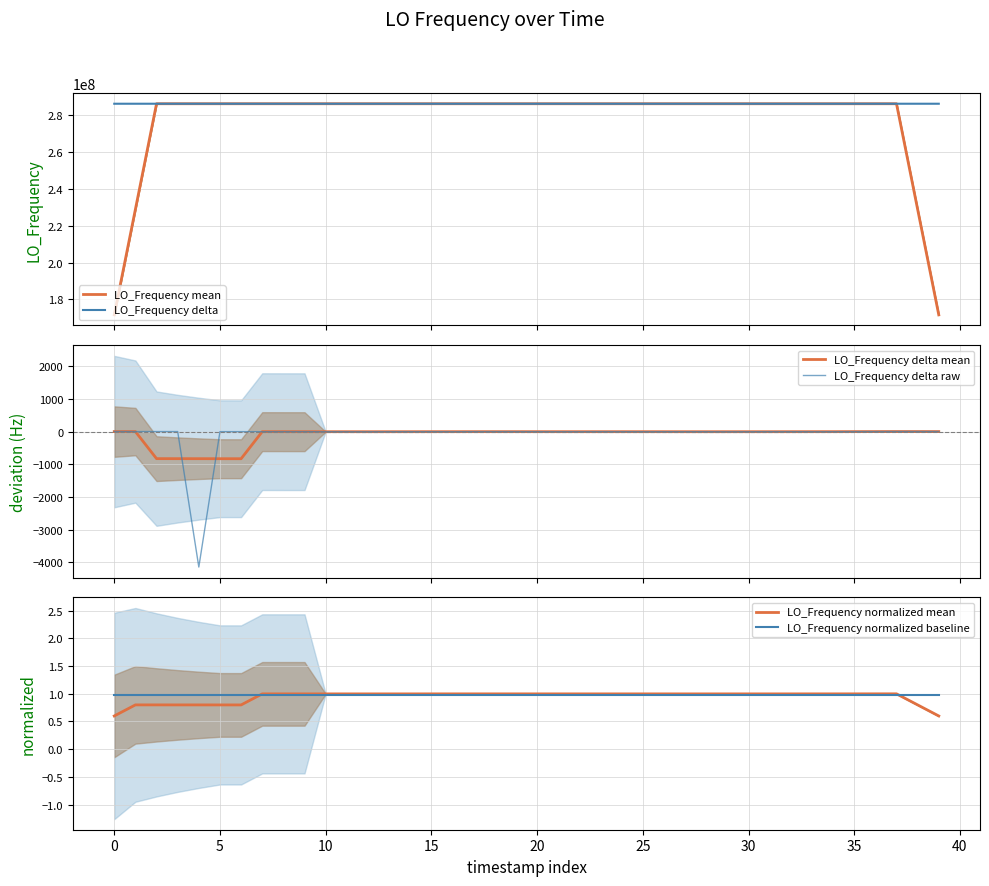

Is this an area chart (filled region under the line)?

No